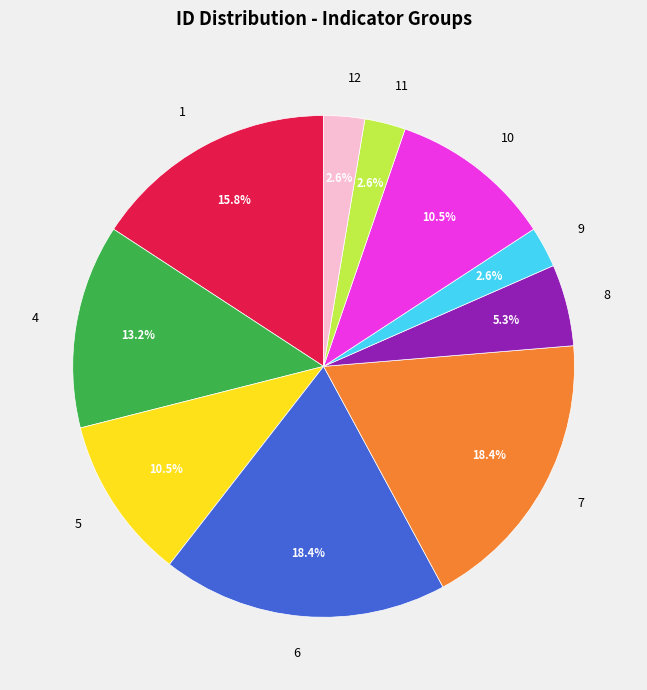

How many segments does this pie chart have?

10